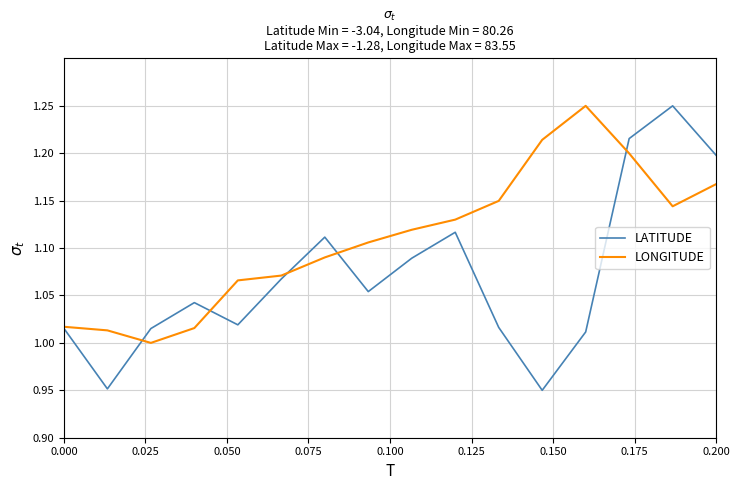

Does the chart display data point markers on the line(s)?

No